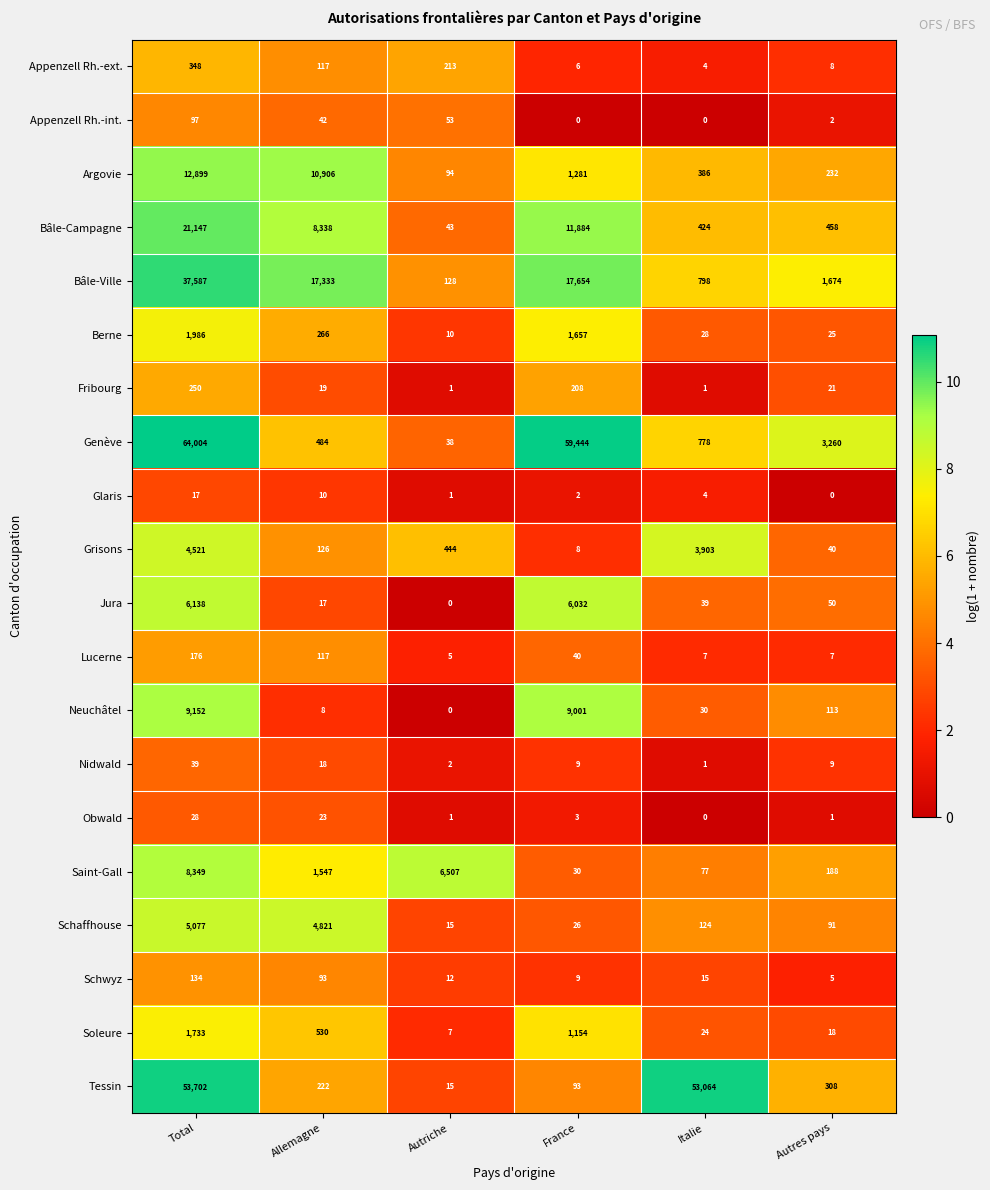

At Autres pays, list the series in order from smallest to largest.

Glaris, Obwald, Appenzell Rh.-int., Schwyz, Lucerne, Appenzell Rh.-ext., Nidwald, Soleure, Fribourg, Berne, Grisons, Jura, Schaffhouse, Neuchâtel, Saint-Gall, Argovie, Tessin, Bâle-Campagne, Bâle-Ville, Genève